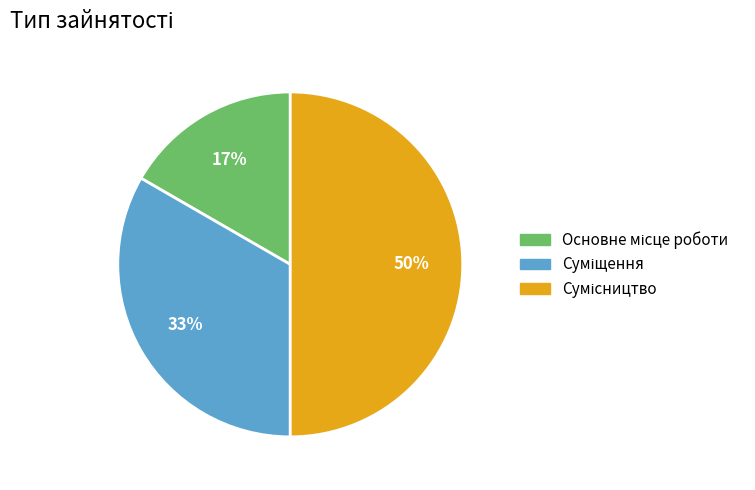

To the nearest percent, what is the average slice percentage?

33%